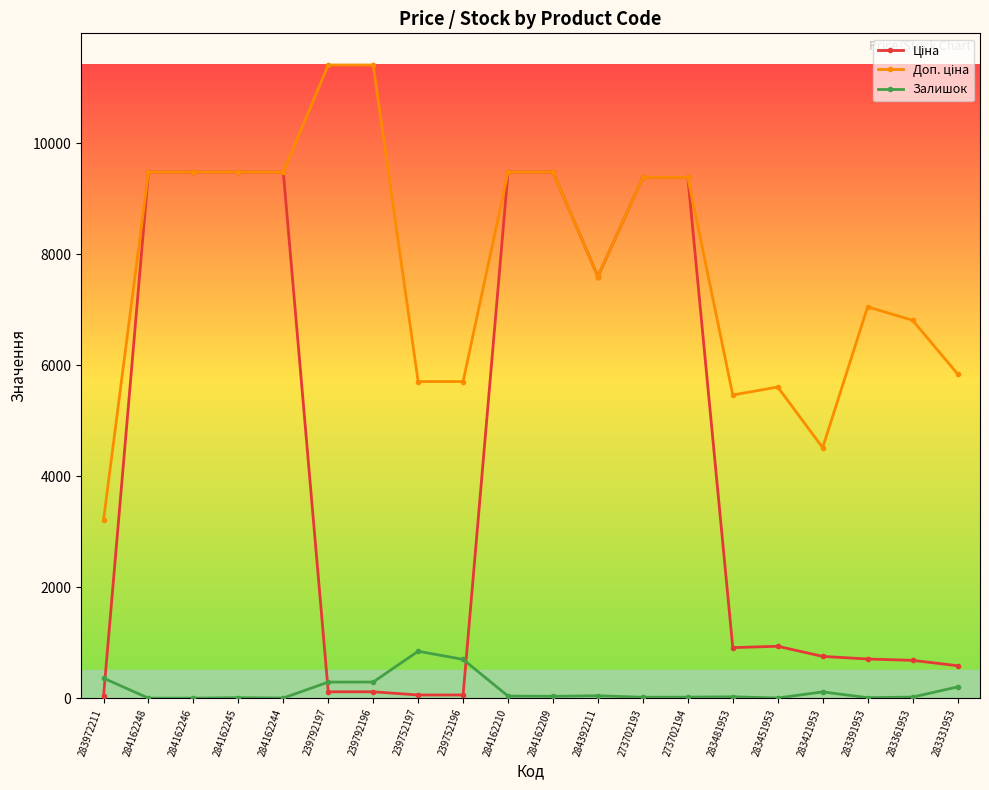

True or false: Залишок has a value of 202.0 at 283331953.

True